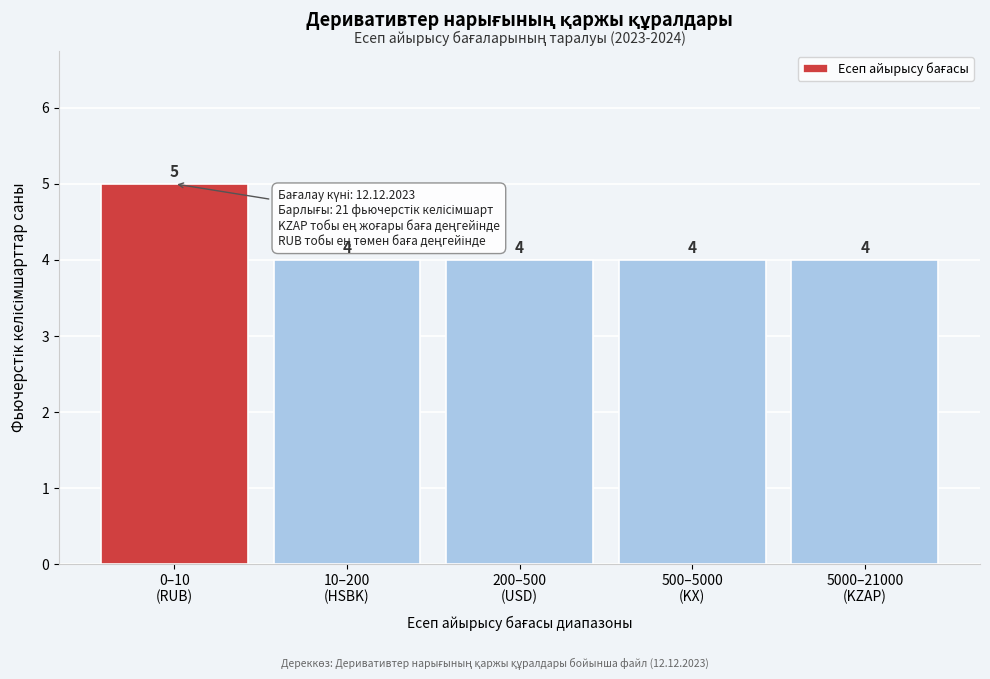

Reading left to right, extract all data points from this chart.

5	4	4	4	4